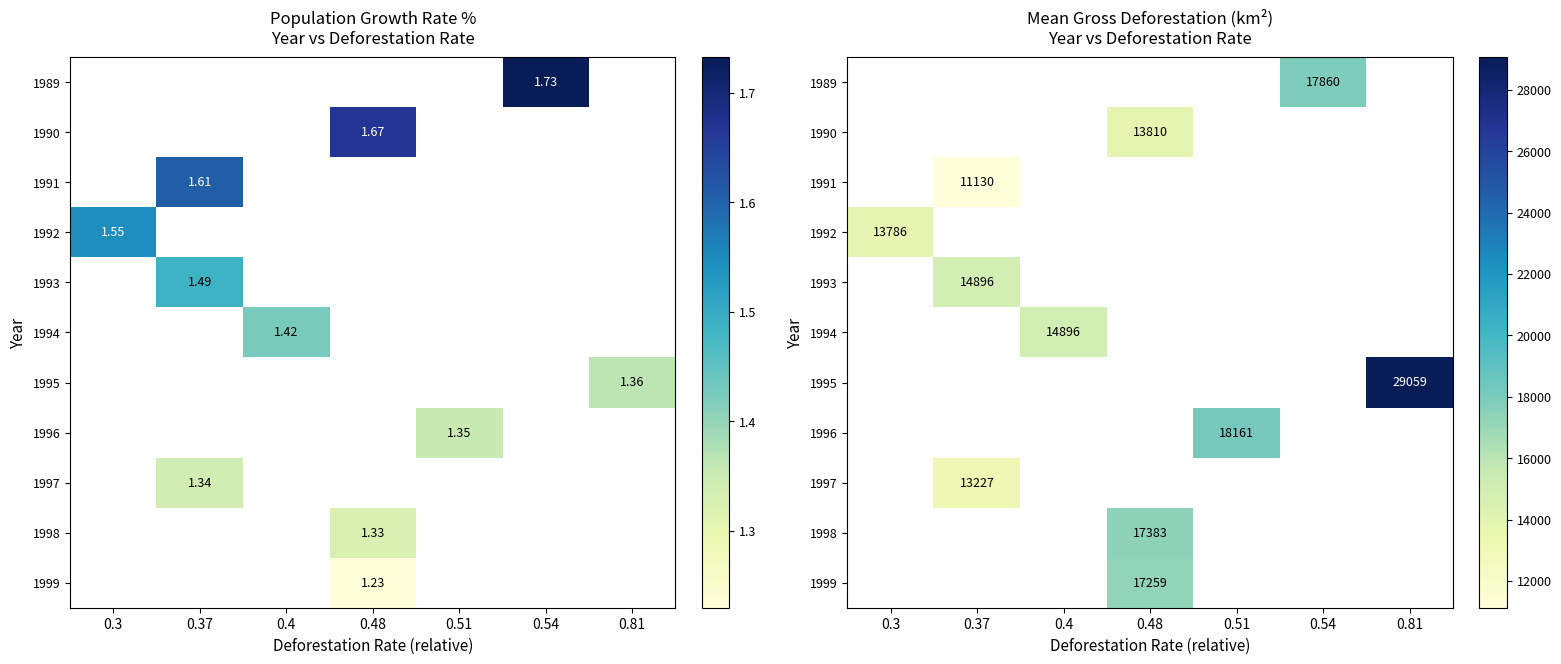

What is the smallest value displayed?

11130.0